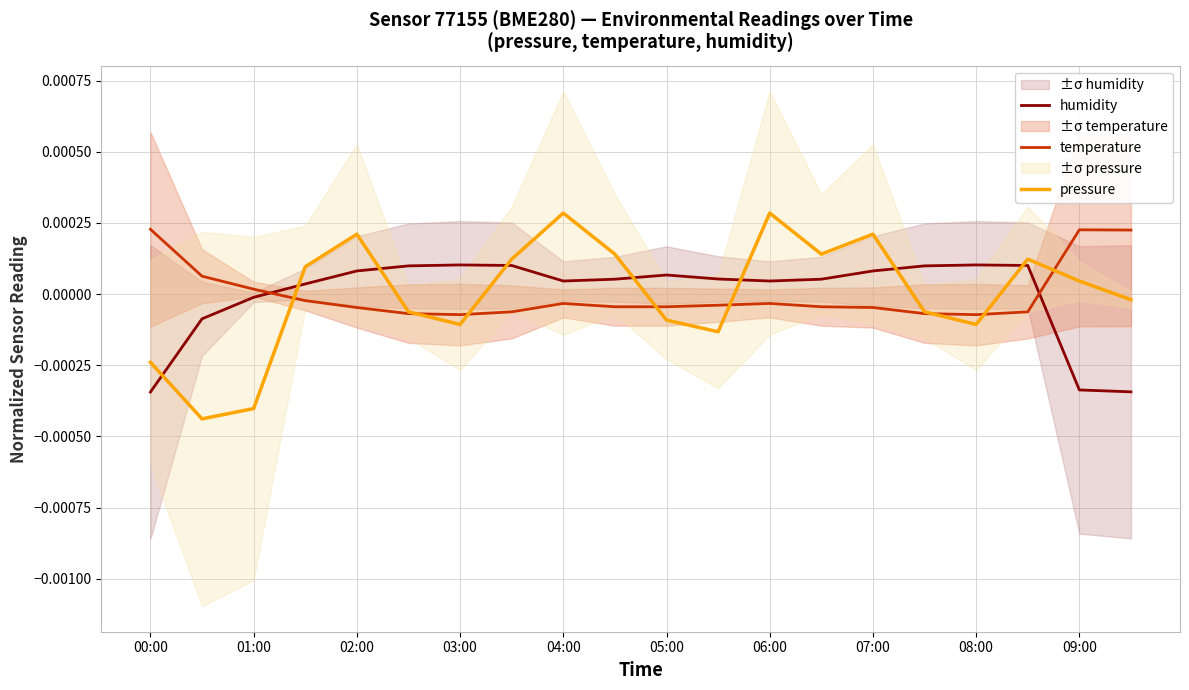

Does the chart have visible grid lines?

Yes